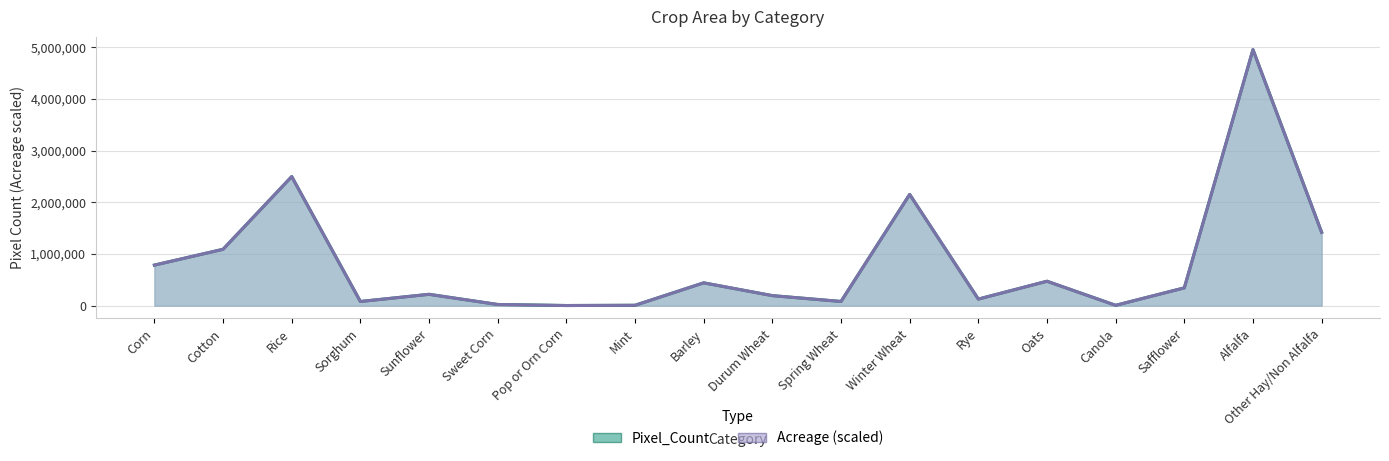

The value of Acreage at Sweet Corn is 30994.8. True or false?

False